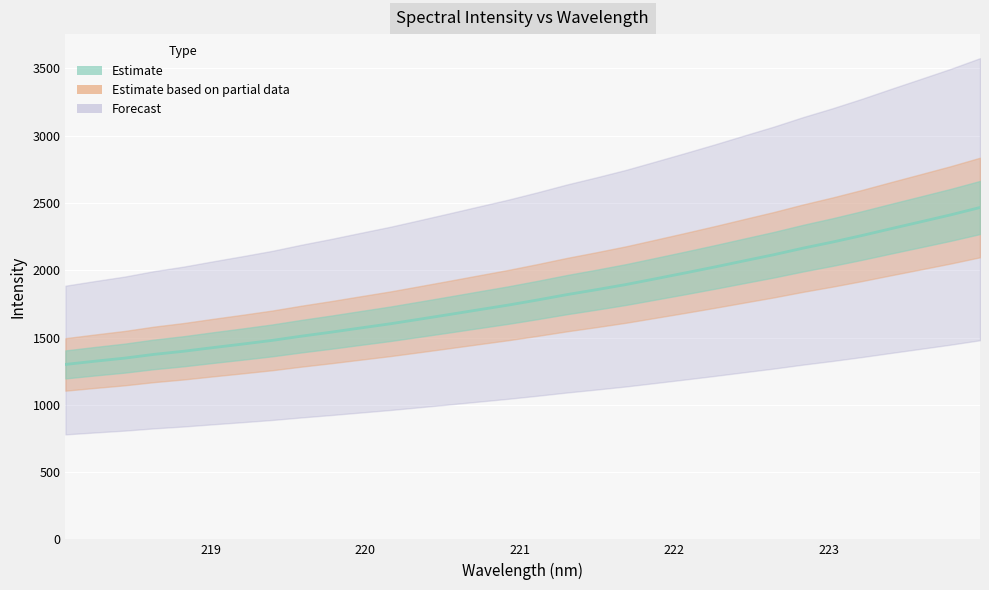

What is the sum of all values?

57743.2